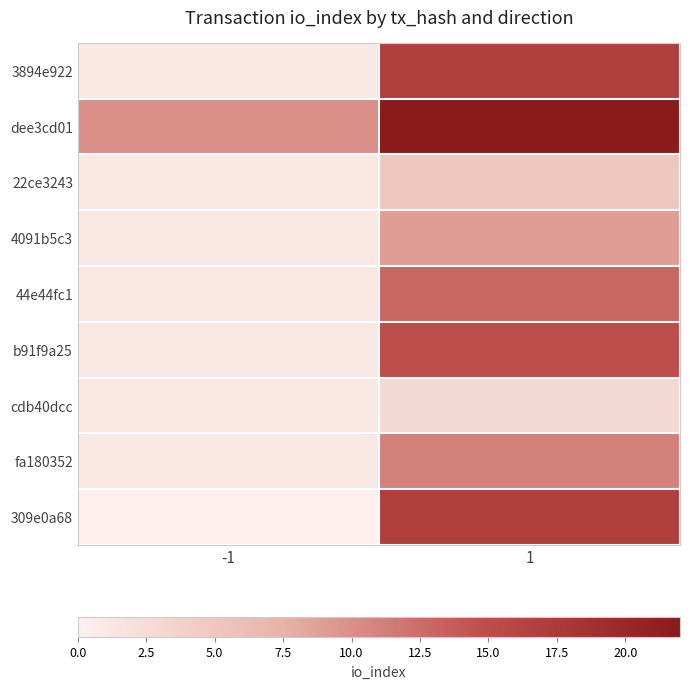

Reading left to right, what are all the values shown in this chart?

3894e922: -1=1	1=17
dee3cd01: -1=10	1=22
22ce3243: -1=1	1=5
4091b5c3: -1=1	1=9
44e44fc1: -1=1	1=13
b91f9a25: -1=1	1=15
cdb40dcc: -1=1	1=3
fa180352: -1=1	1=11
309e0a68: -1=0	1=17